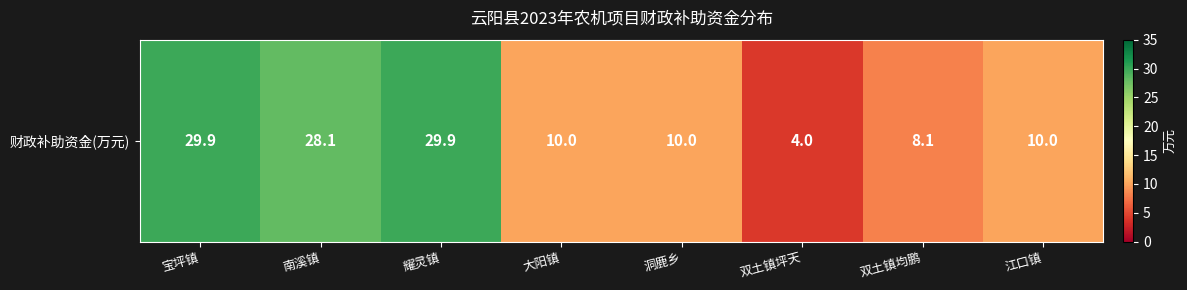

At which label does the data first exceed 10?

宝坪镇